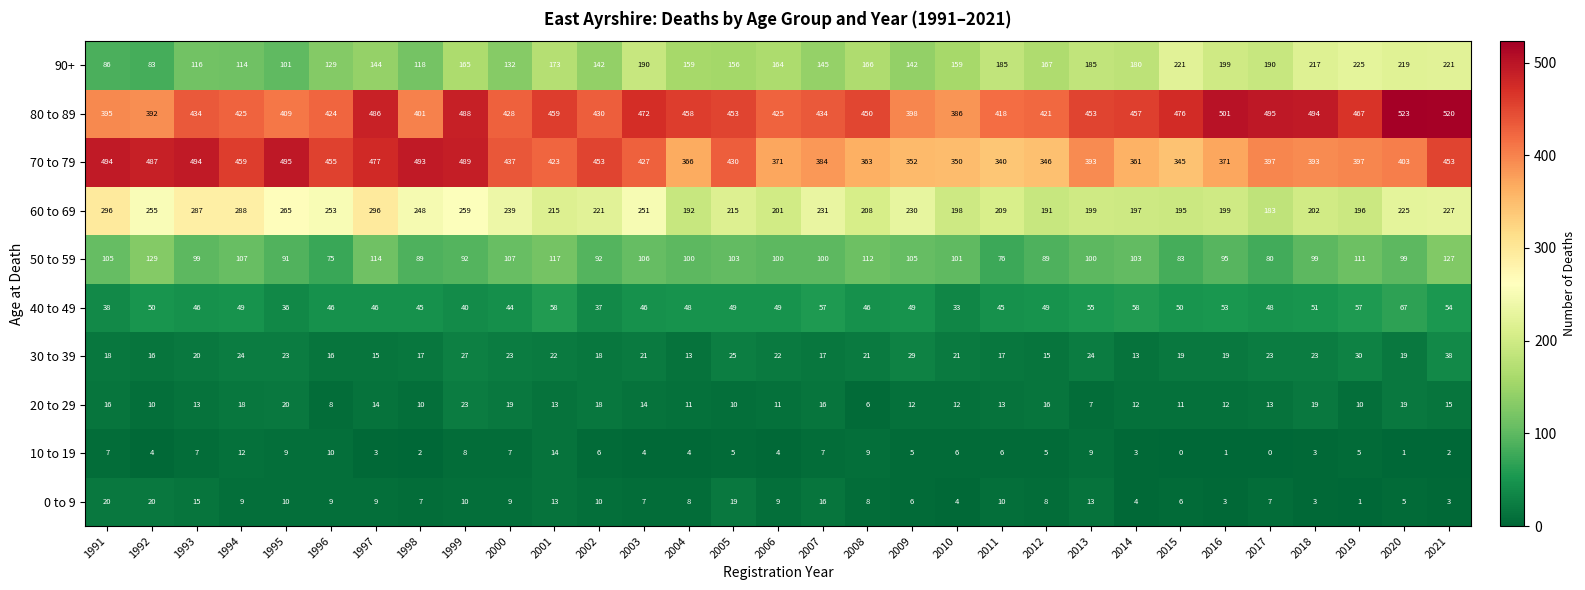

Is it true that 10 to 19 equals 5 at 2019?

True